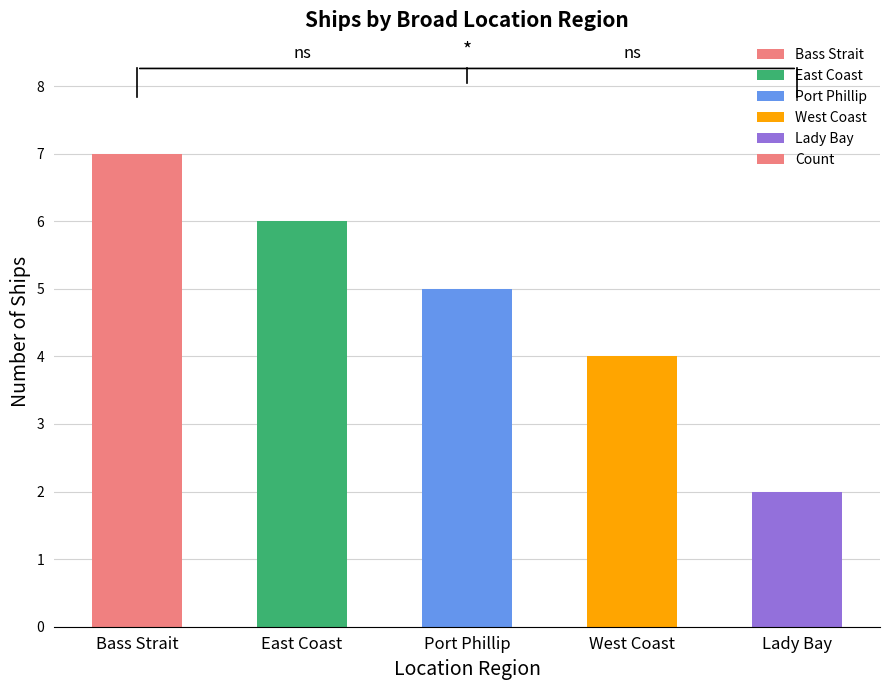

Which label corresponds to the largest value in the chart?

Bass Strait